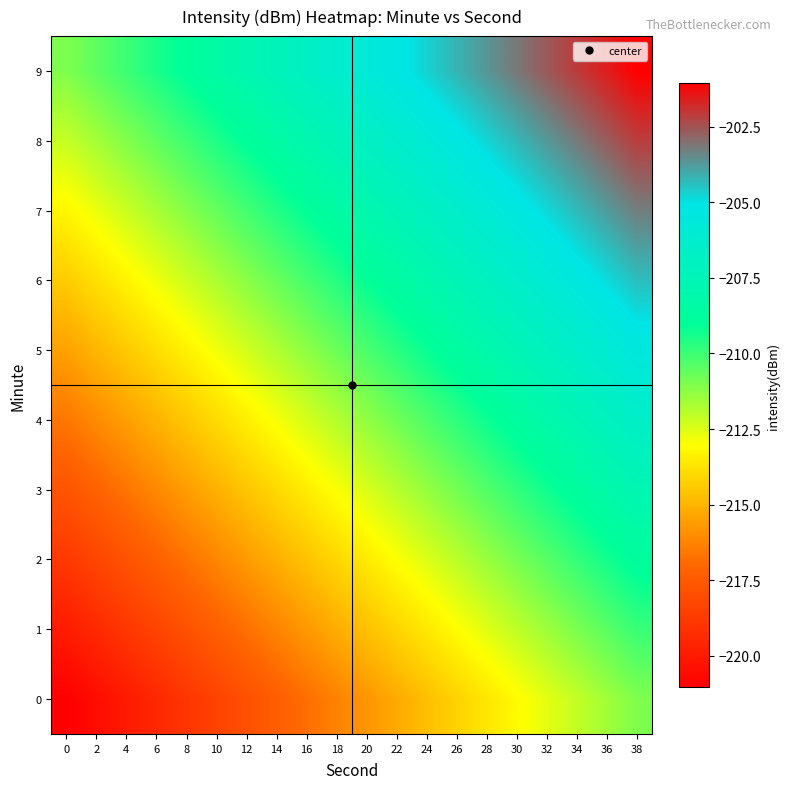

What is the smallest value displayed?

-221.0